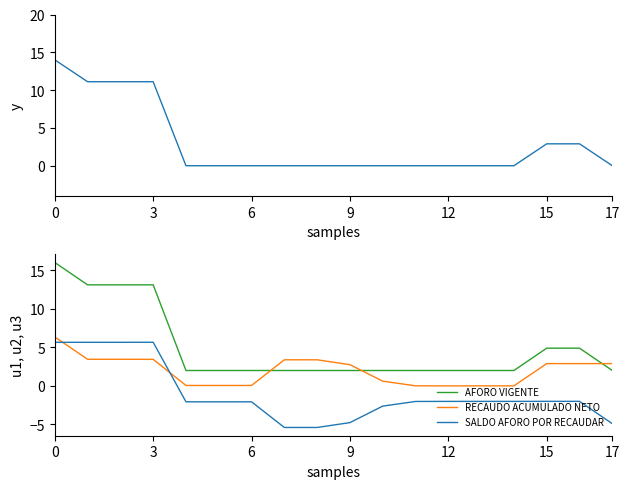

Which series has the largest range (max minus min)?

AFORO VIGENTE